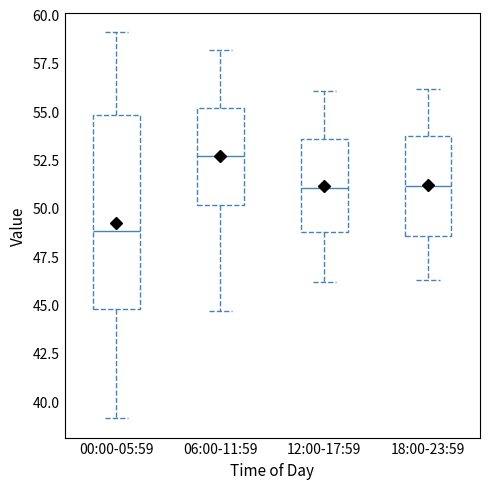

Where does the median line of the box for 00:00-05:59 sit on the y-axis? The values are not printed on the chart, so give them approximately, as read against the axis.

49.0